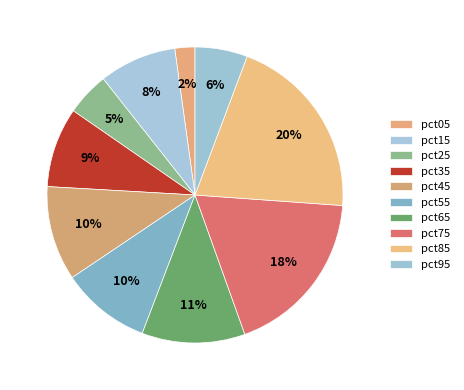

Rank the categories by value from highest to lowest.

pct85, pct75, pct65, pct45, pct55, pct35, pct15, pct95, pct25, pct05